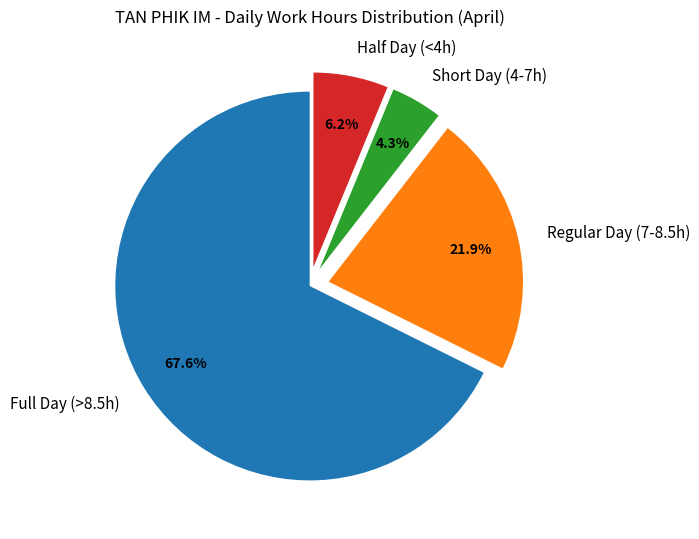

What percentage is NOT represented by Full Day (>8.5h)?

32.4%